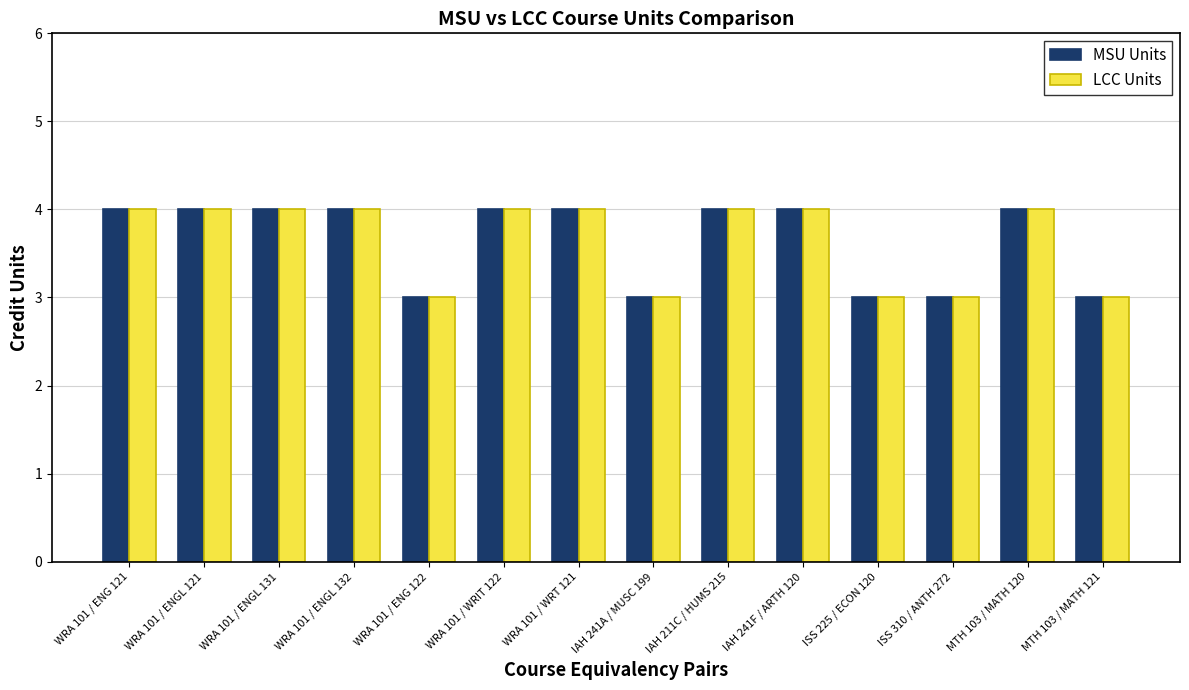

How many groups of bars are there?

14